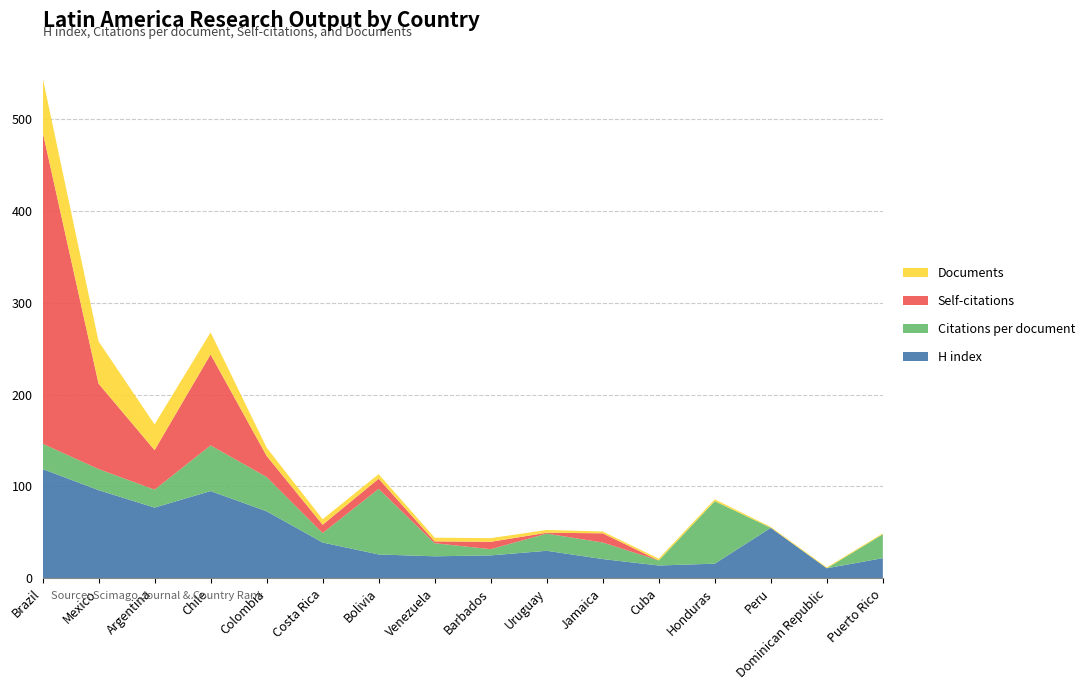

Reading left to right, what are all the values shown in this chart?

H index: 119.0	96.0	77.0	95.0	73.0	39.0	26.0	24.0	25.0	30.0	21.0	14.0	16.0	55.0	11.0	22.0
Citations per document: 27.5	23.0	19.5	49.7	37.3	10.3	71.4	14.2	6.8	18.7	18.0	5.5	68.0	0.0	0.0	26.0
Self-citations: 340.0	93.0	43.0	99.0	23.0	9.0	11.0	2.0	8.0	1.0	10.0	0.0	0.0	0.0	0.0	0.0
Documents: 59.0	46.0	28.0	24.0	9.0	6.0	5.0	4.0	4.0	3.0	2.0	2.0	2.0	1.0	1.0	1.0